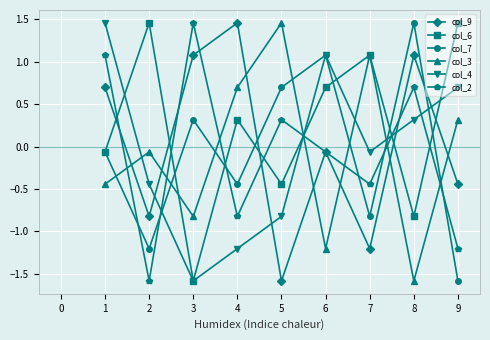

How many categories are shown in the chart?

9